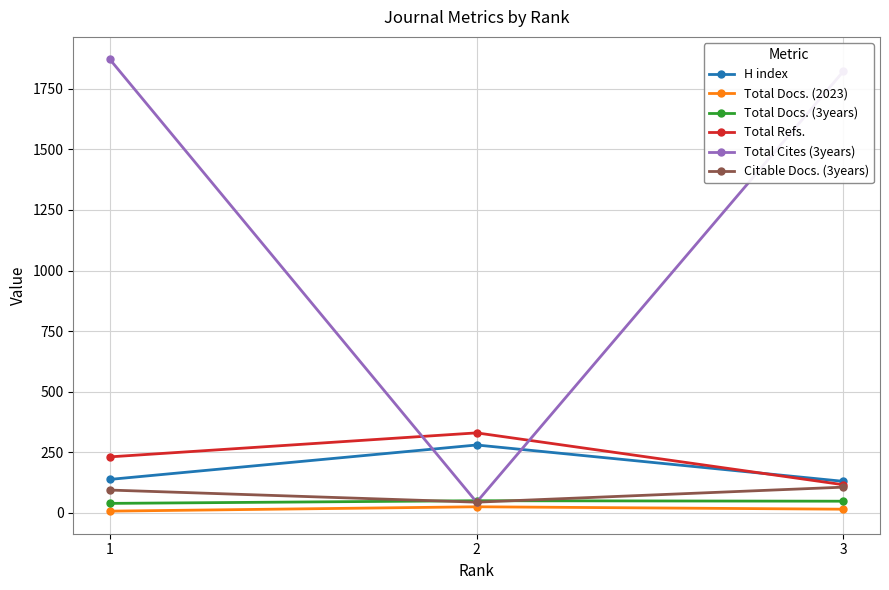

What is the maximum value shown in the chart?

1871